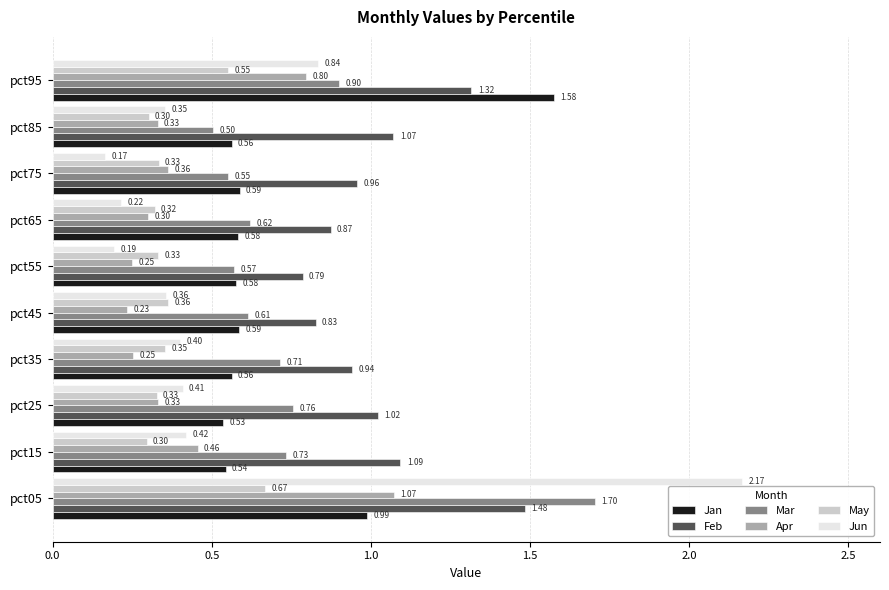

Where is Apr nearest to the value 0?

pct45